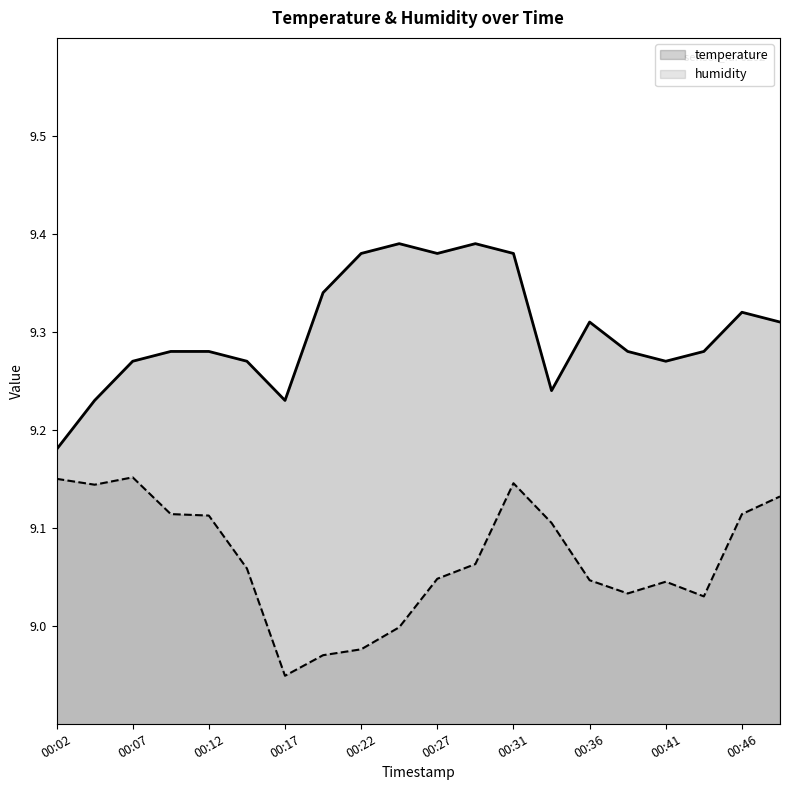

Count the number of categories in the chart.

20